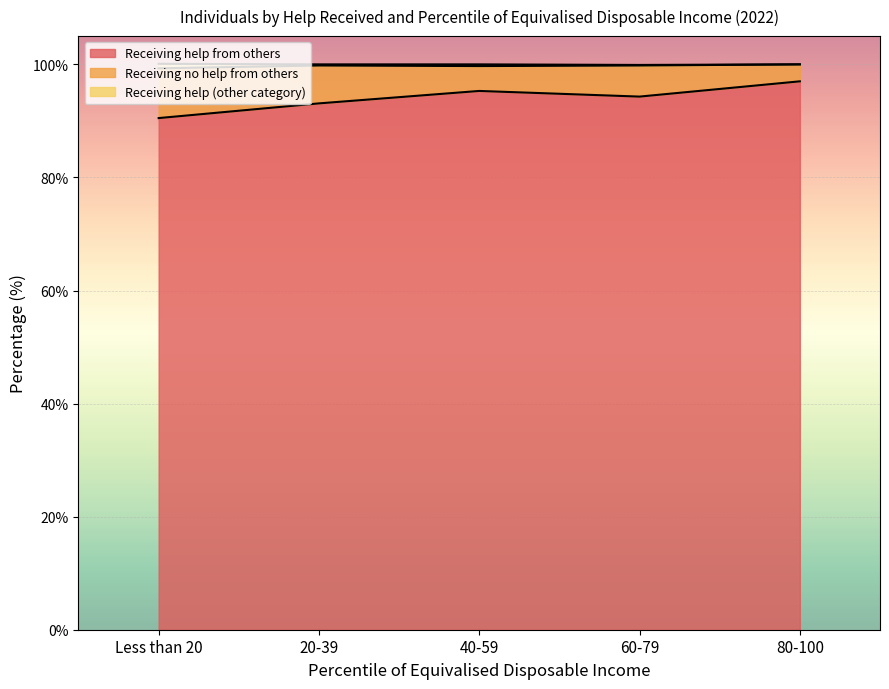

How many data points in Receiving help from others are above 94?

3